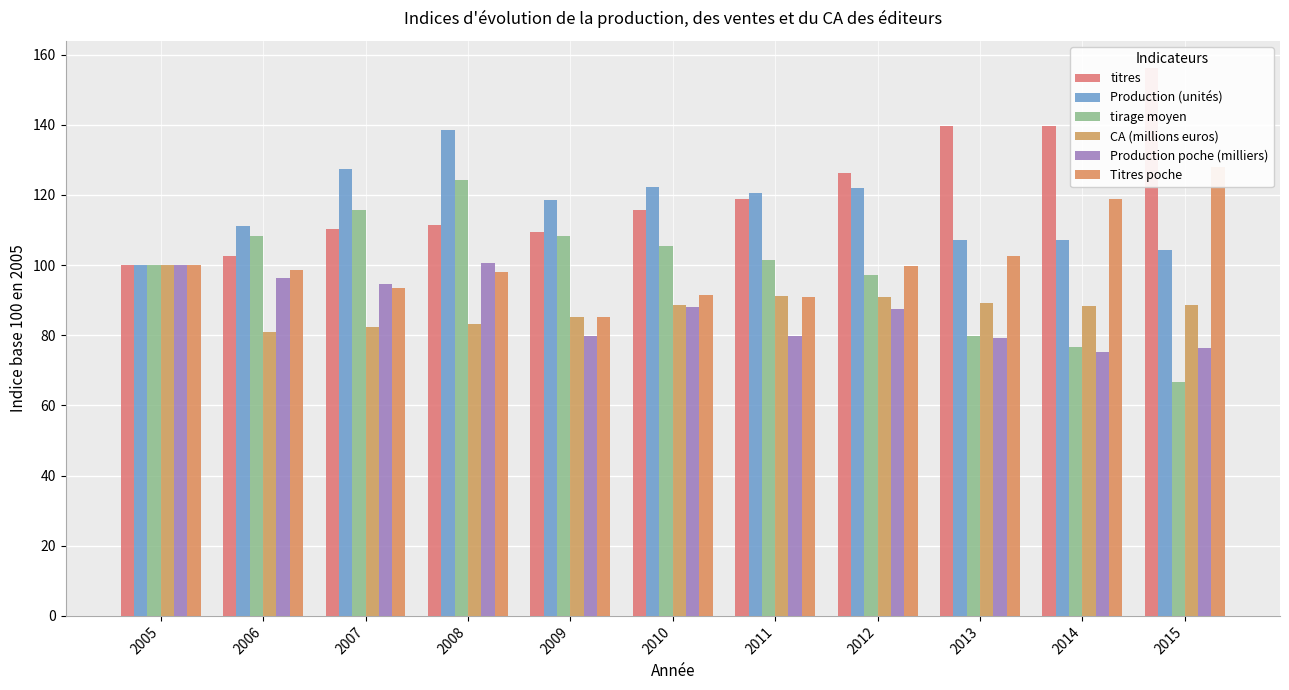

Reading right to left, extract all data points from this chart.

titres: 2015=156.1	2014=139.5	2013=139.6	2012=126.2	2011=118.9	2010=115.7	2009=109.4	2008=111.4	2007=110.2	2006=102.5	2005=100.0
Production (unités): 2015=104.2	2014=107.1	2013=107.0	2012=122.1	2011=120.6	2010=122.1	2009=118.5	2008=138.4	2007=127.4	2006=111.2	2005=100.0
tirage moyen: 2015=66.7	2014=76.8	2013=79.7	2012=97.2	2011=101.5	2010=105.6	2009=108.4	2008=124.2	2007=115.6	2006=108.4	2005=100.0
CA (millions euros): 2015=88.7	2014=88.3	2013=89.1	2012=90.9	2011=91.1	2010=88.6	2009=85.2	2008=83.3	2007=82.3	2006=80.9	2005=100.0
Production poche (milliers): 2015=76.2	2014=75.2	2013=79.2	2012=87.4	2011=79.8	2010=88.1	2009=79.9	2008=100.7	2007=94.5	2006=96.3	2005=100.0
Titres poche: 2015=128.1	2014=118.9	2013=102.5	2012=99.6	2011=90.8	2010=91.5	2009=85.3	2008=98.0	2007=93.4	2006=98.7	2005=100.0